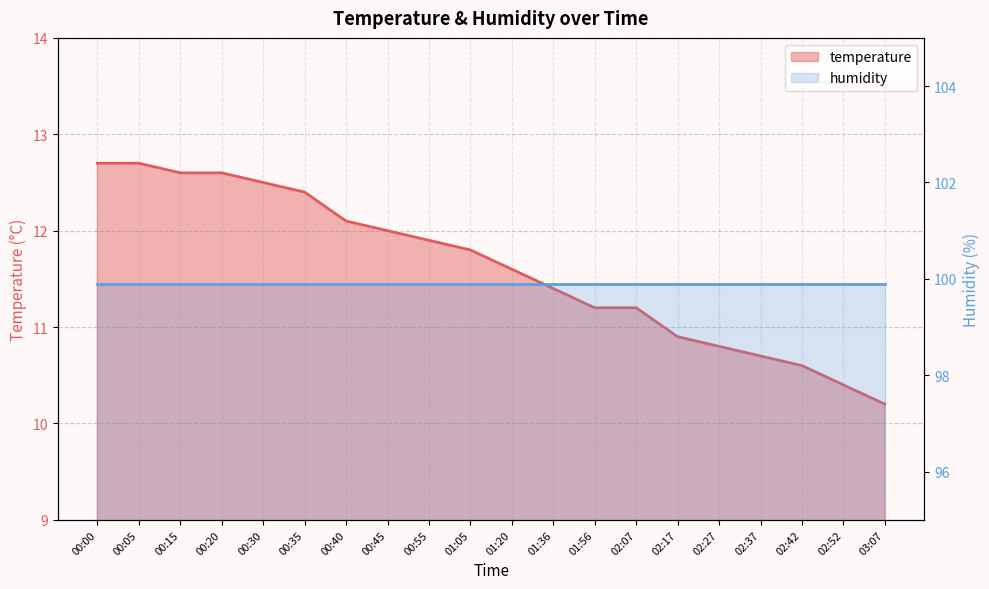

Is it true that the value at 01:56 is 2.9?

False